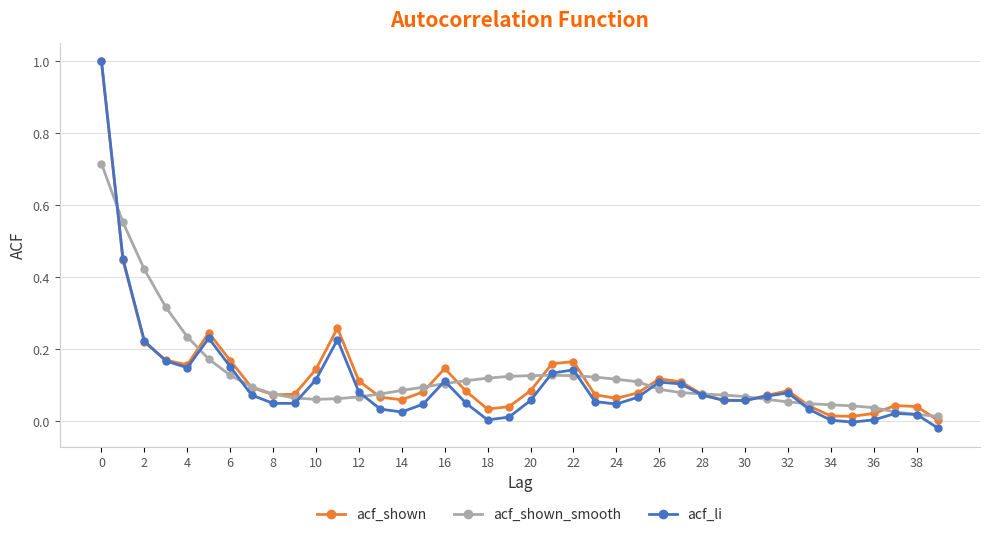

Which series has the widest spread of values?

acf_li